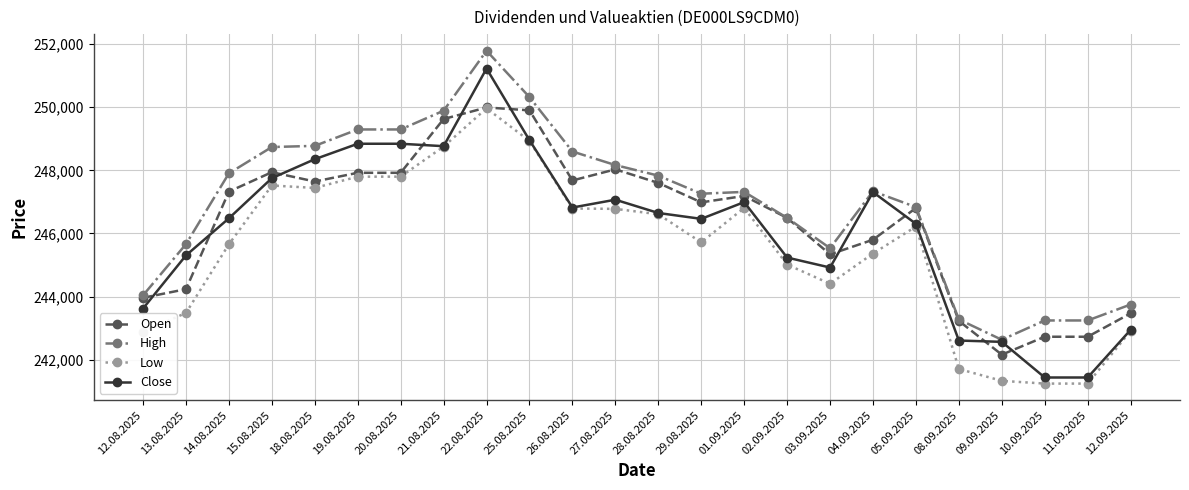

What is the minimum value for Close?

241434